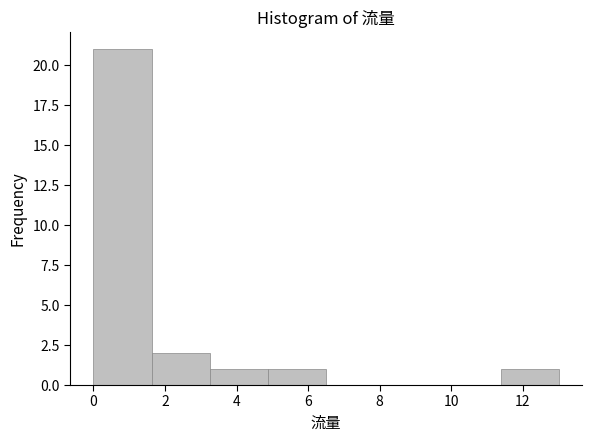

Reading left to right, list every bar in this chart as the range it spans on the x-axis followed by its height. Neither the bar edges nor the heights are printed on the chart, so give them approximately, as read against the axes.

0.0 to 1.6: 21
1.6 to 3.2: 2
3.2 to 4.8: 1
4.8 to 6.6: 1
6.6 to 8.2: 0
8.2 to 9.8: 0
9.8 to 11.4: 0
11.4 to 13.0: 1